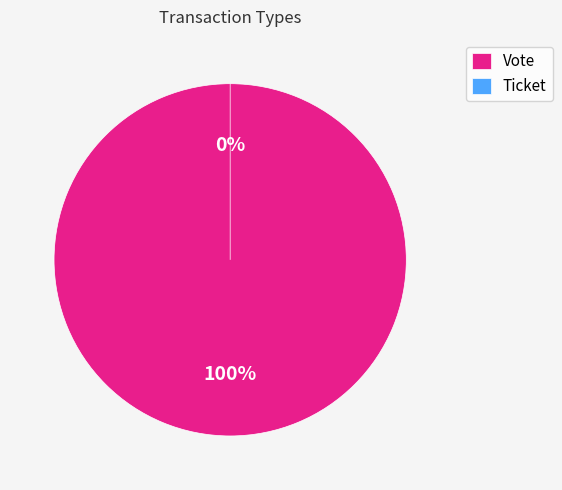

Count the number of slices in the pie.

2